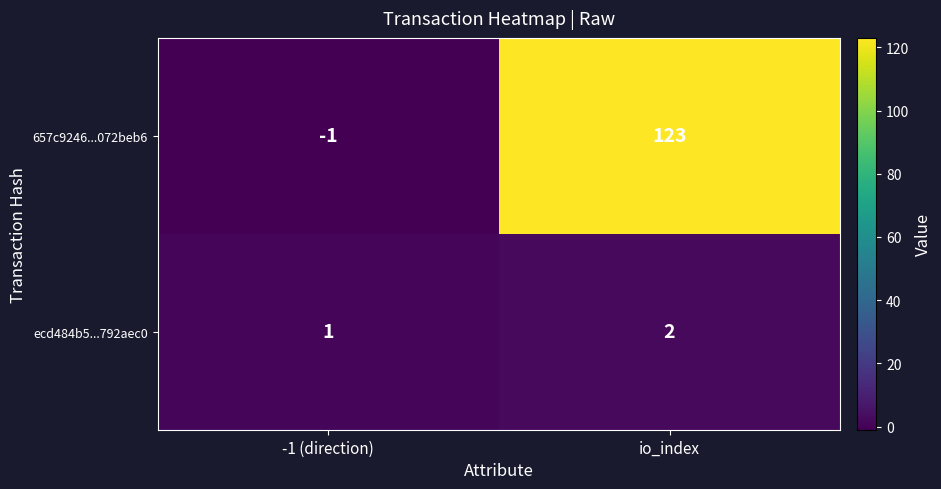

How many data points does each series have?

2